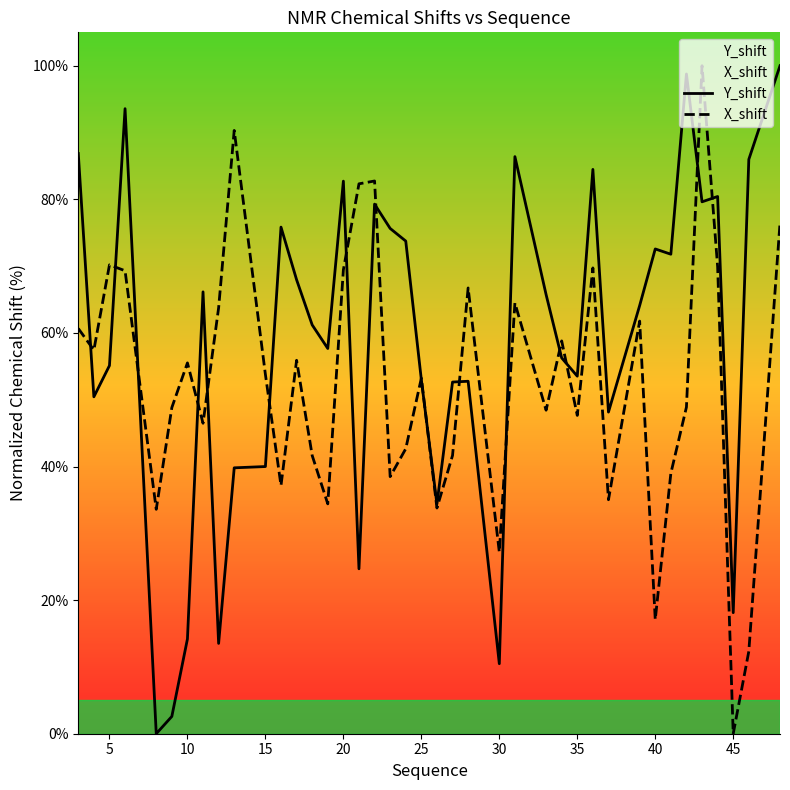

What is the value of the Y_shift point at the 34th from the left?

71.8